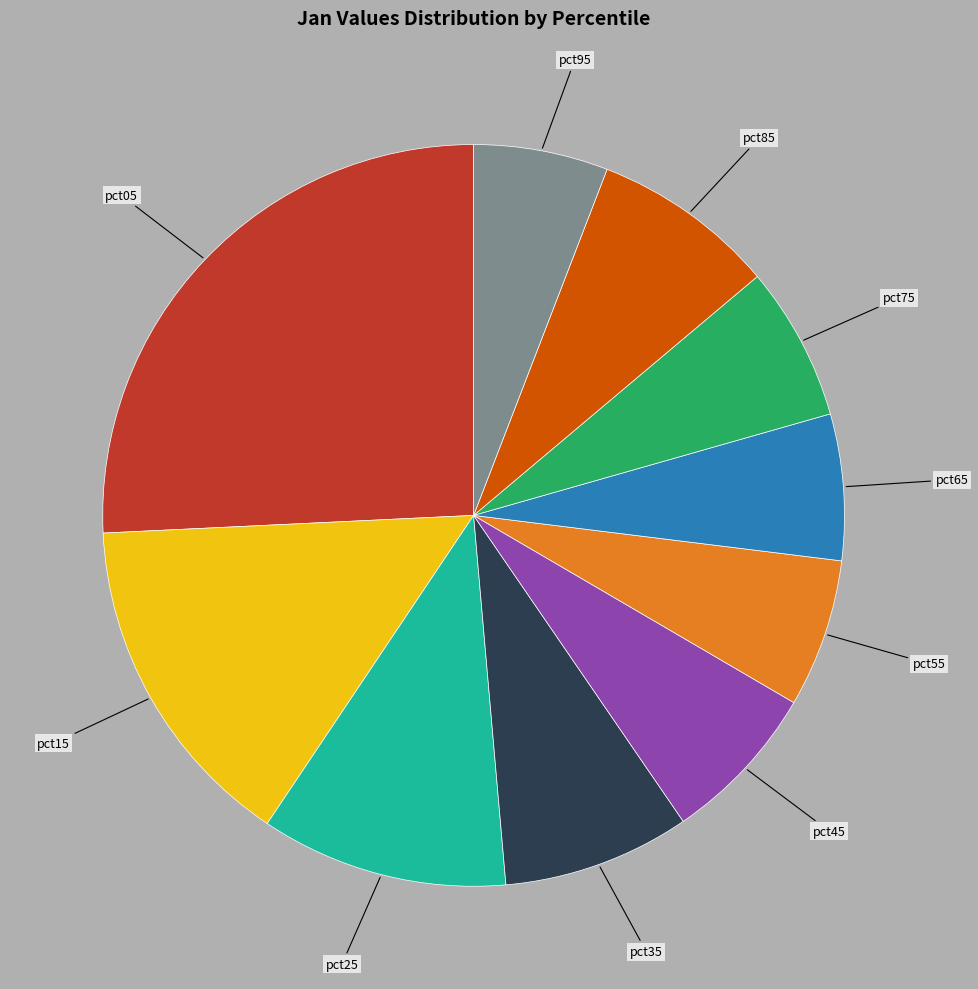

Does any single category account for the majority?

No